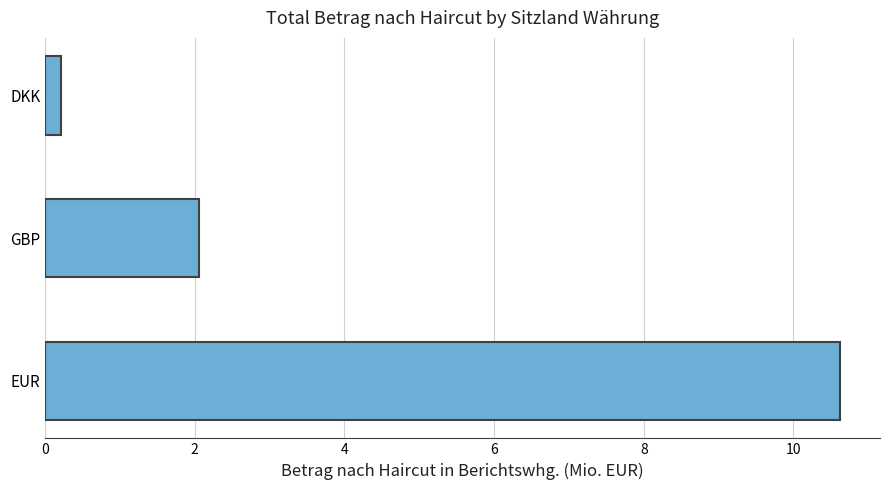

What is the sum of all values?

12.9